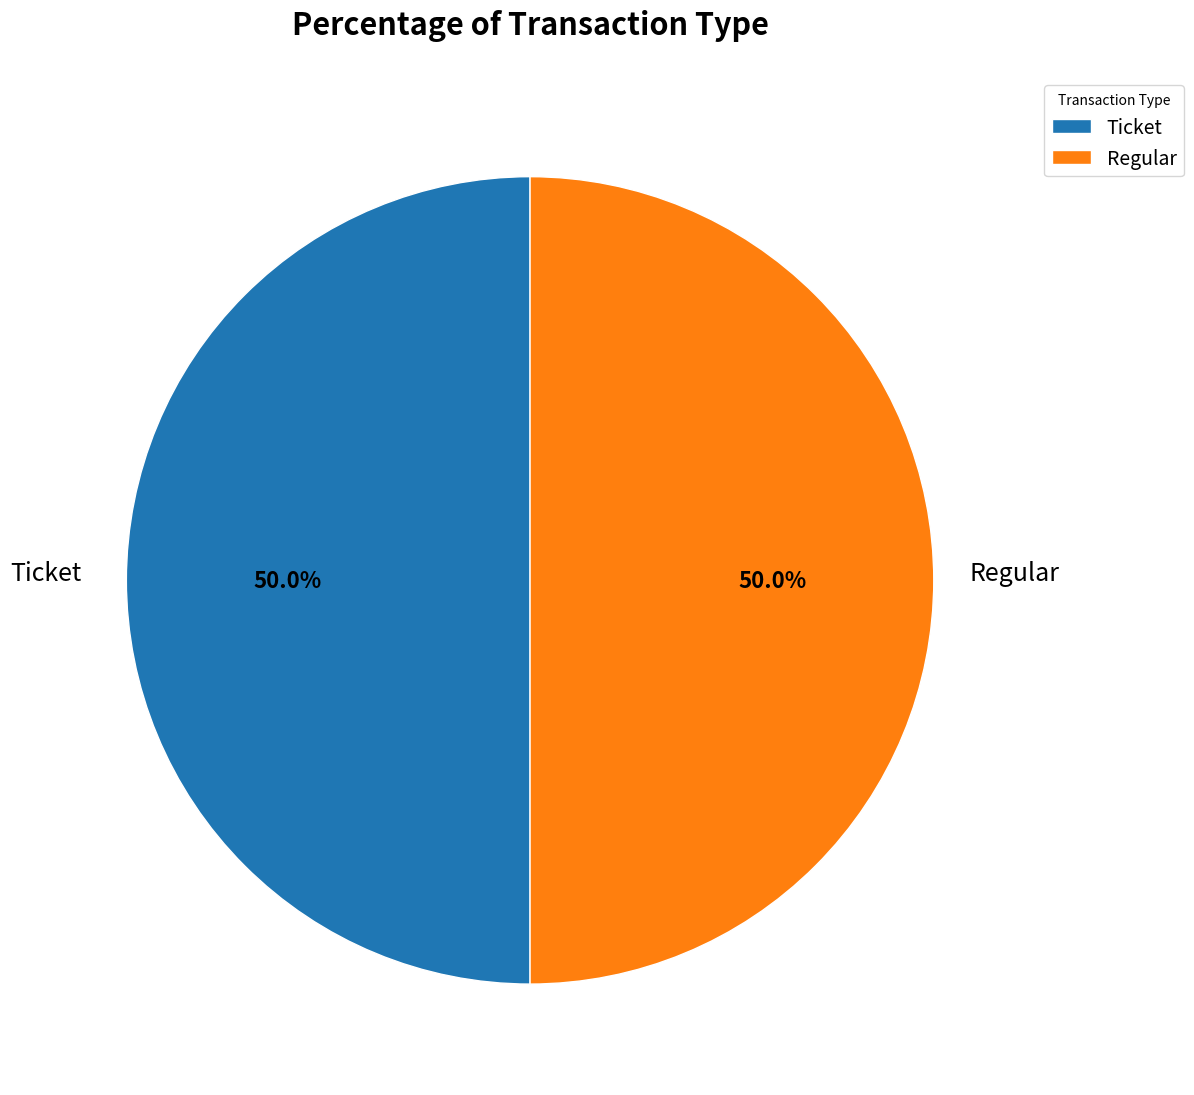

What is the total percentage of Ticket and Regular?

100.0%